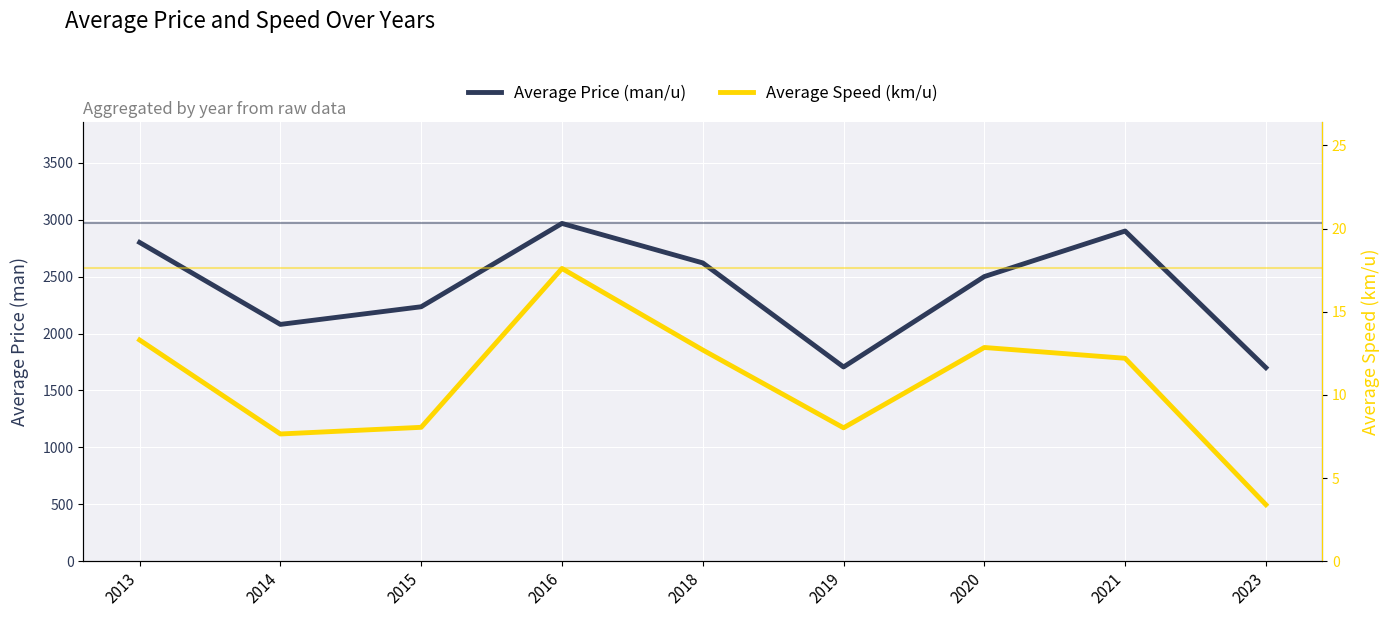

Is the value of Average Speed (km/u) at 2019 greater than the value of Average Price (man/u) at 2018?

No